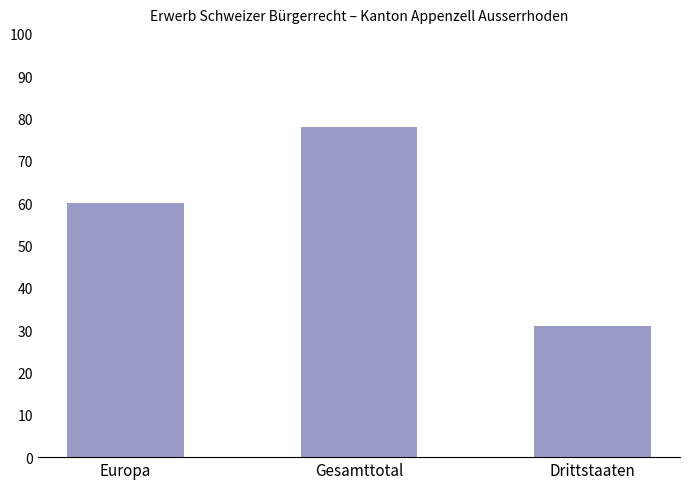

What is the difference between the values at Europa and Gesamttotal?

18